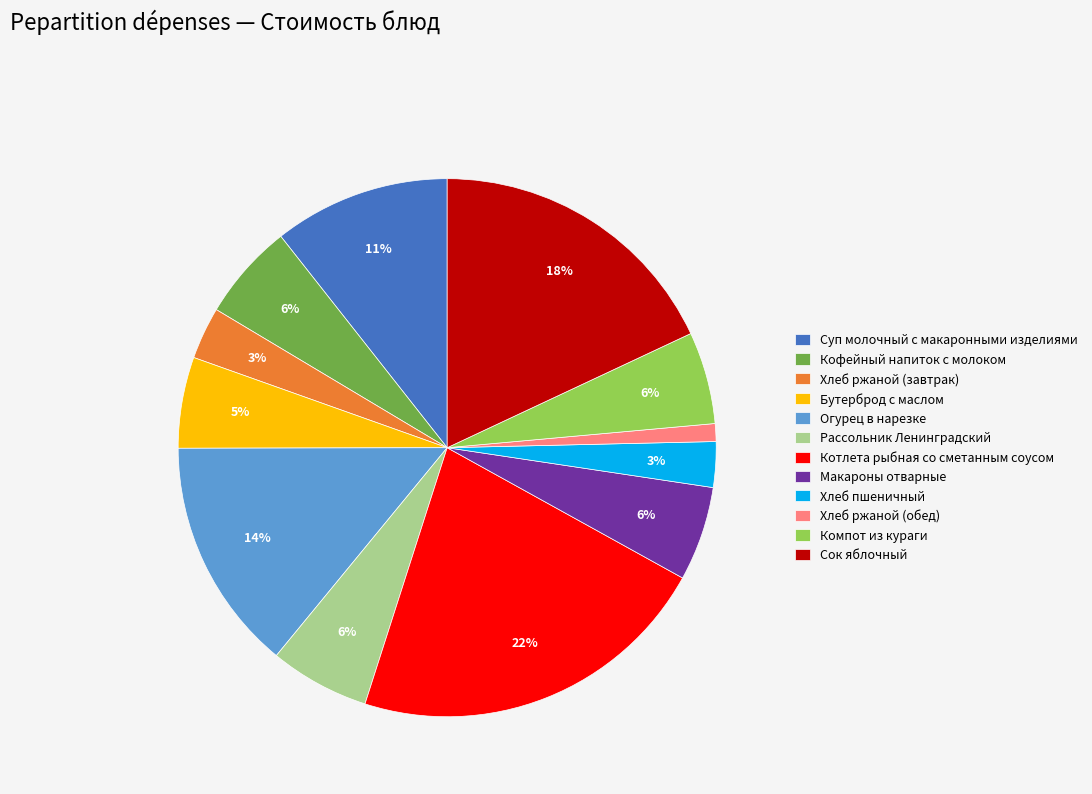

True or false: Кофейный напиток с молоком accounts for 19% of the total.

False